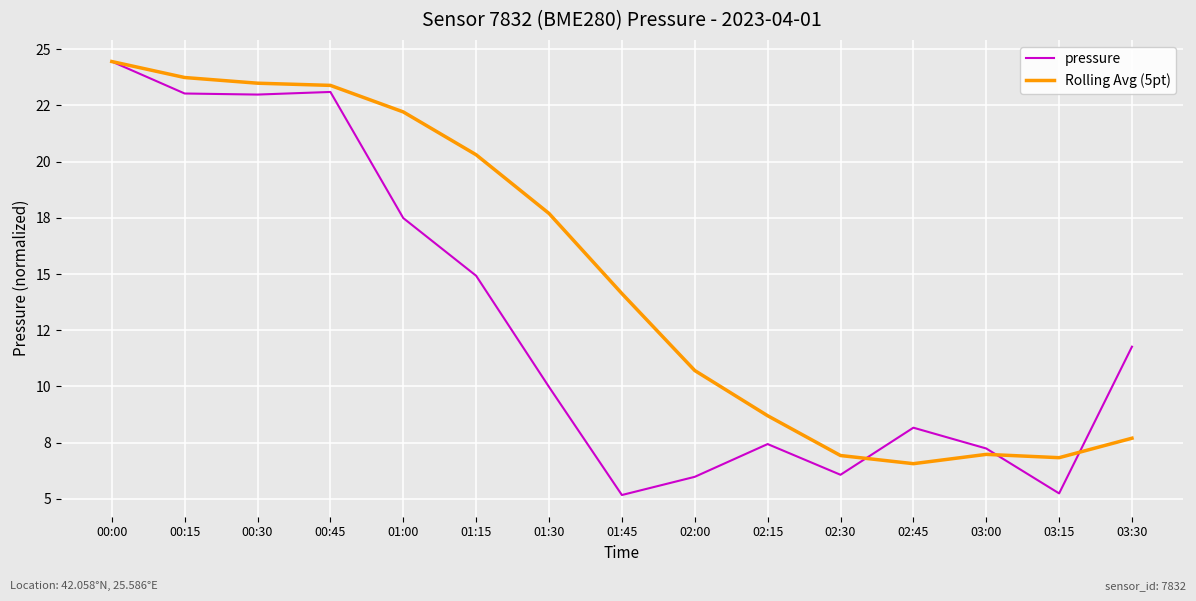

At which category does Rolling Avg (5pt) reach its first local peak?

03:00